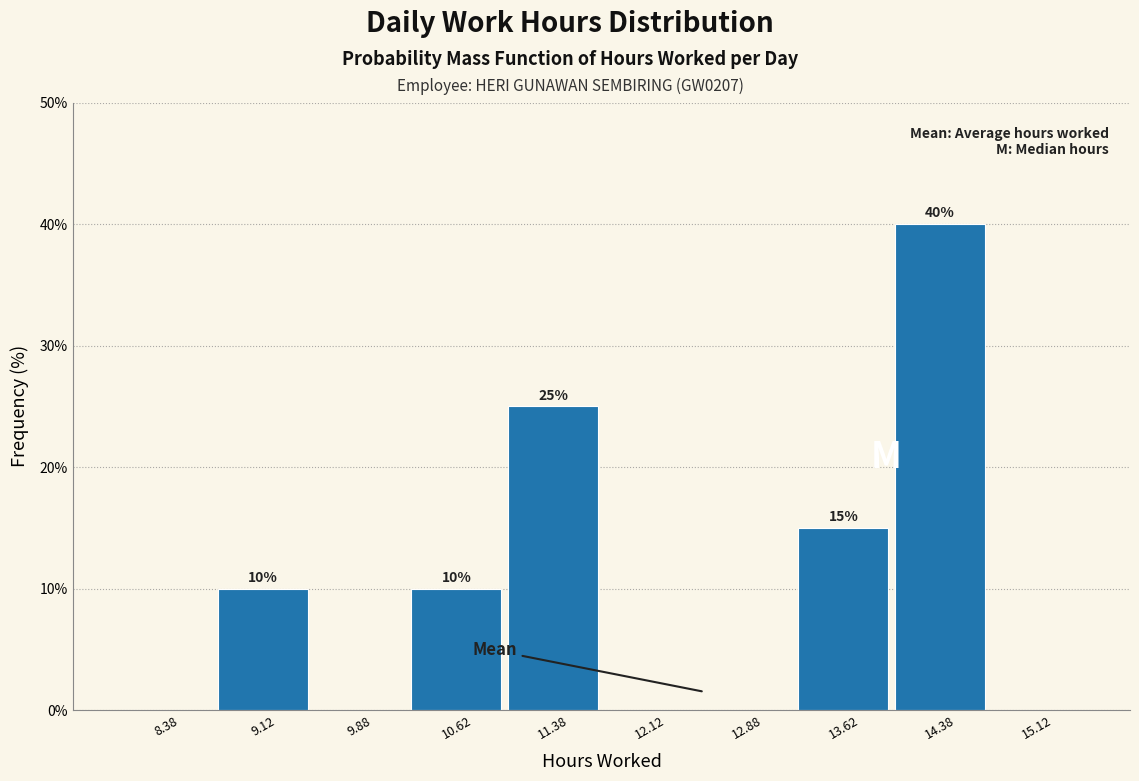

Which range on the x-axis has the tallest bar?

14.00 to 14.75